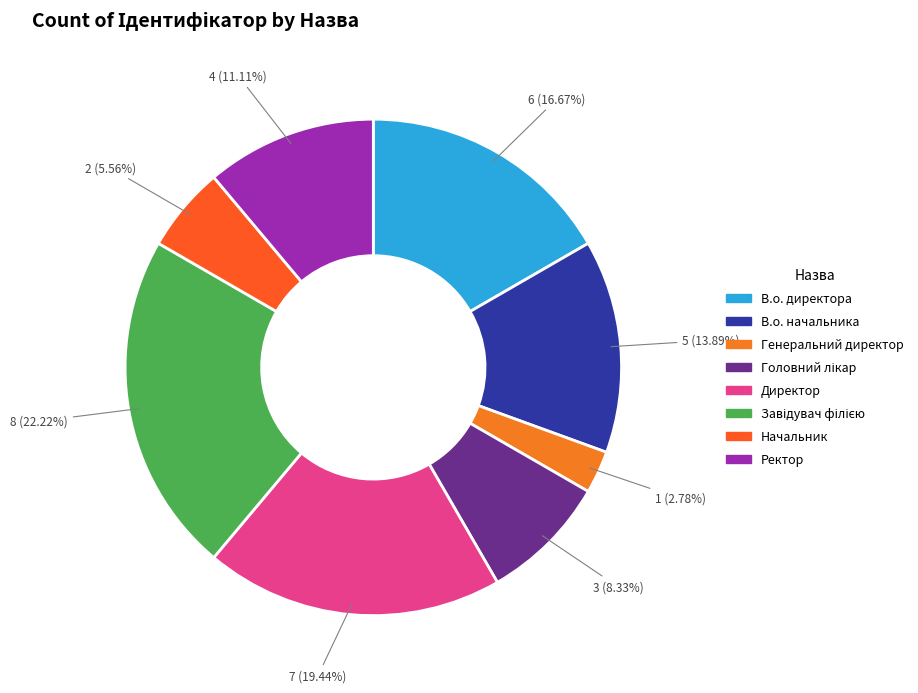

Combined, do В.о. начальника and Начальник account for over 50%?

No